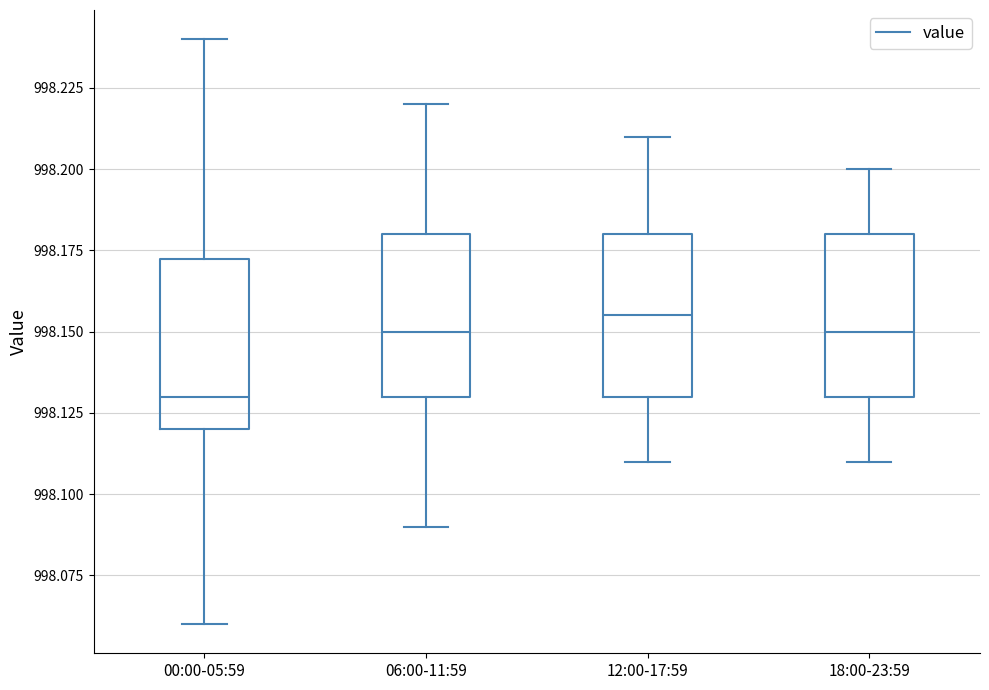

Reading left to right, transcribe this box plot: for each box, give where its median line is, the range the box spans, and where its two whiskers end, as read against the y-axis. The values are not printed on the chart, so give them approximately, as read against the axis.

00:00-05:59: median 998.130, box 998.120 to 998.175, whiskers 998.060 to 998.240
06:00-11:59: median 998.150, box 998.130 to 998.180, whiskers 998.090 to 998.220
12:00-17:59: median 998.155, box 998.130 to 998.180, whiskers 998.110 to 998.210
18:00-23:59: median 998.150, box 998.130 to 998.180, whiskers 998.110 to 998.200